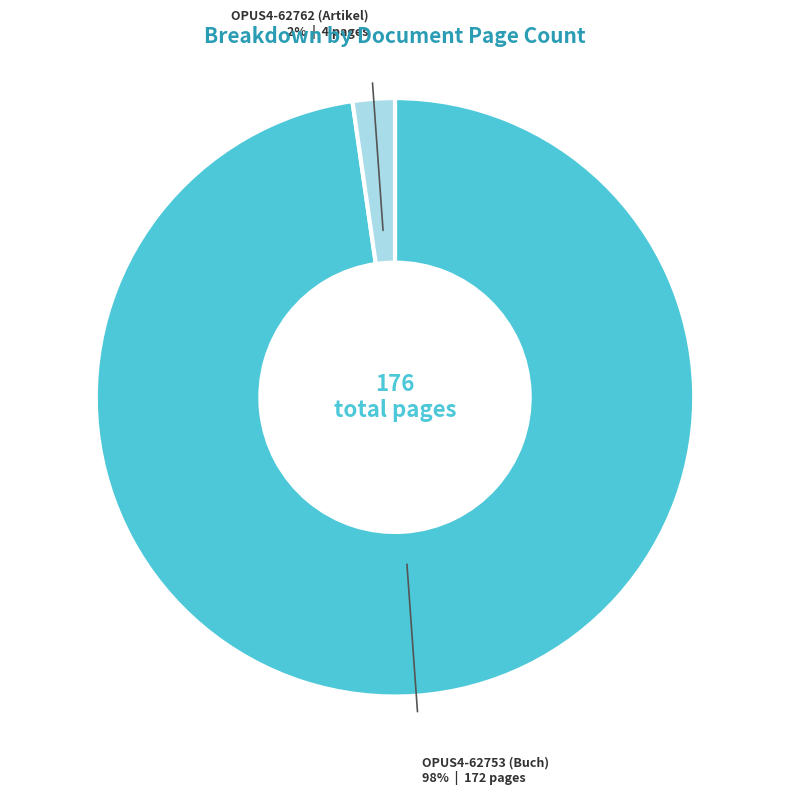

Is it true that OPUS4-62762 (Artikel) is 2% of the pie?

True